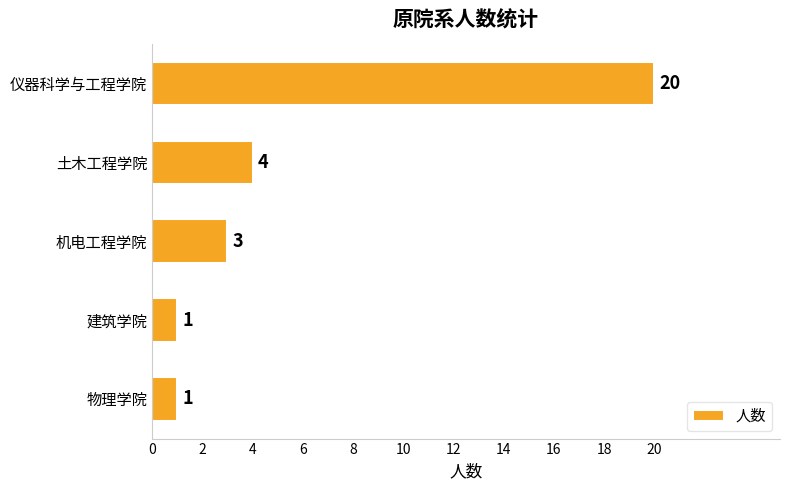

What is the sum of all values?

29